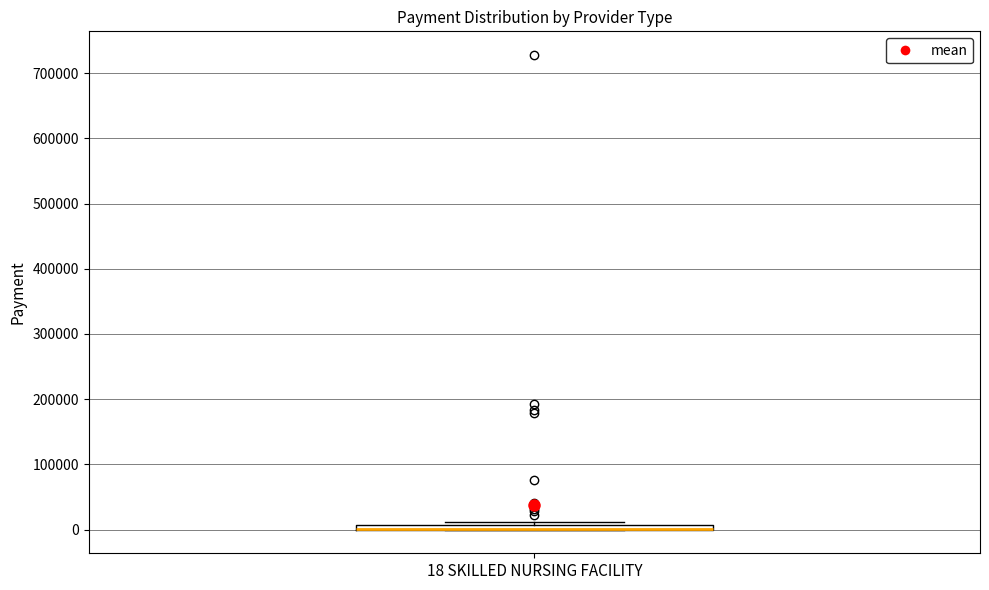

Where is the upper edge of the box for 18 SKILLED NURSING FACILITY on the y-axis? The values are not printed on the chart, so give them approximately, as read against the axis.

10000